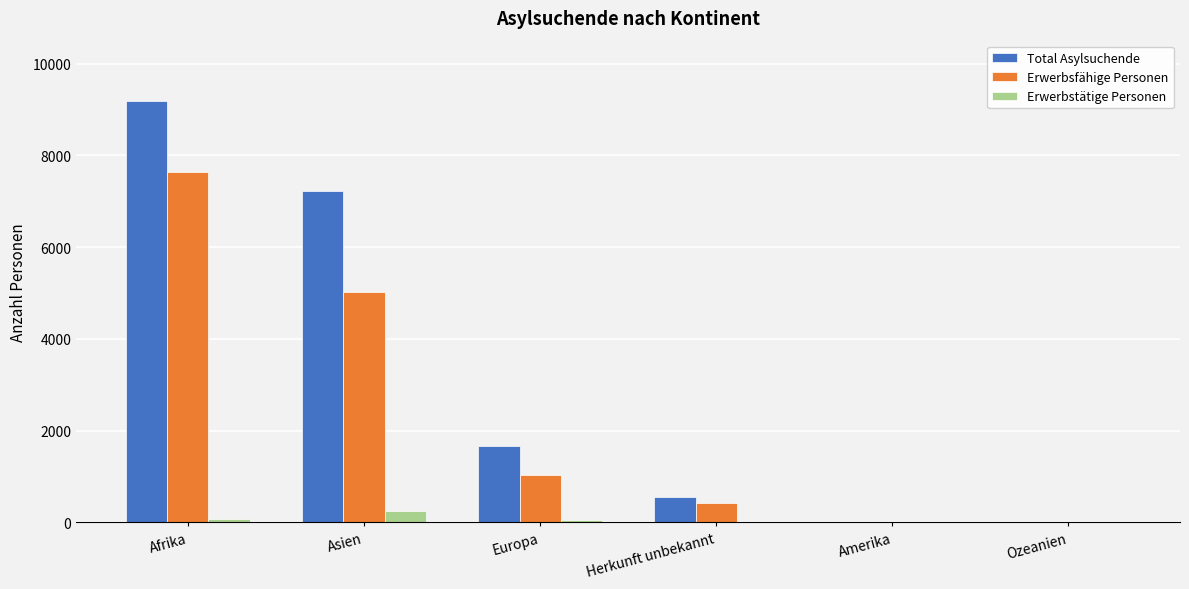

Does the chart contain stacked bars?

No